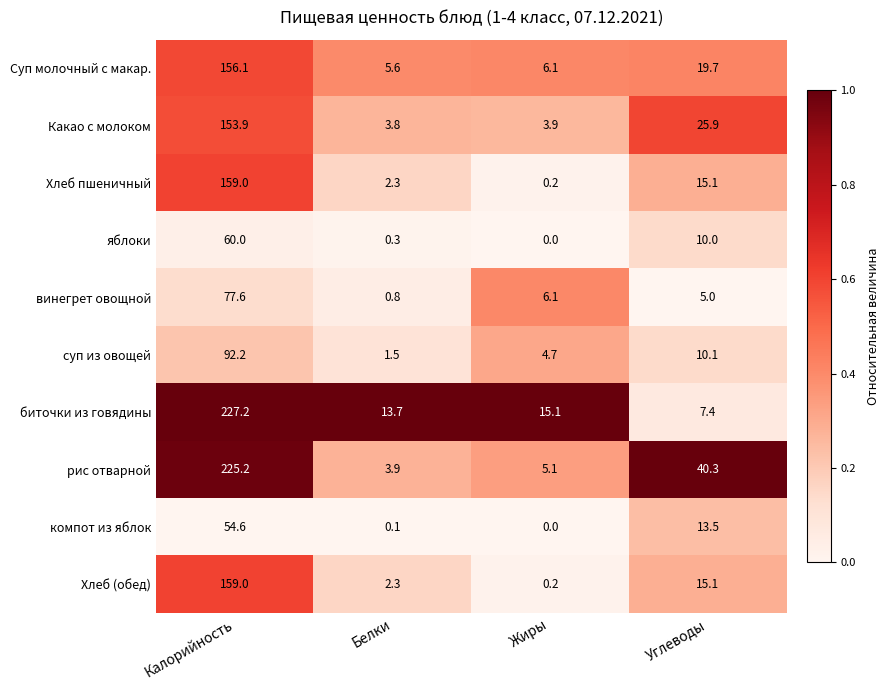

What is the sum of all биточки из говядины values?

263.4